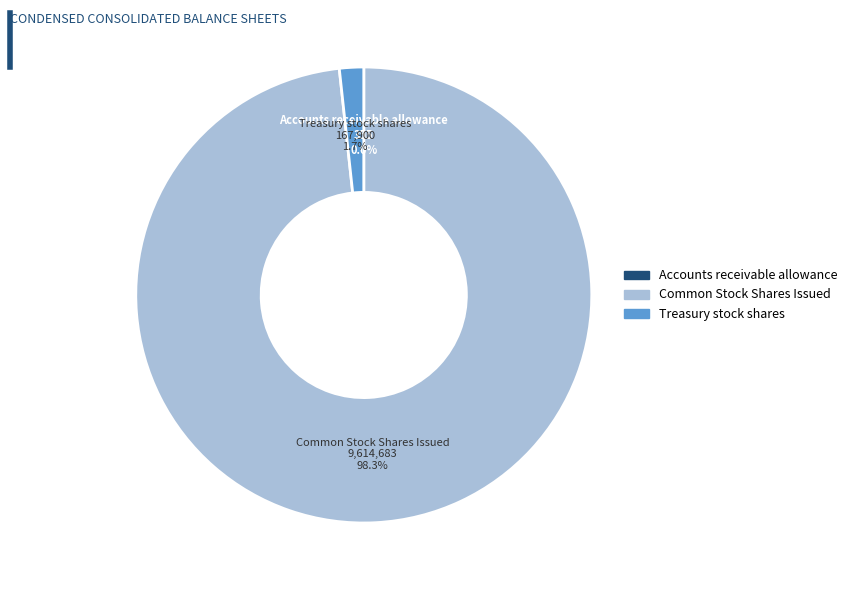

Between Common Stock Shares Issued and Treasury stock shares, which is larger?

Common Stock Shares Issued